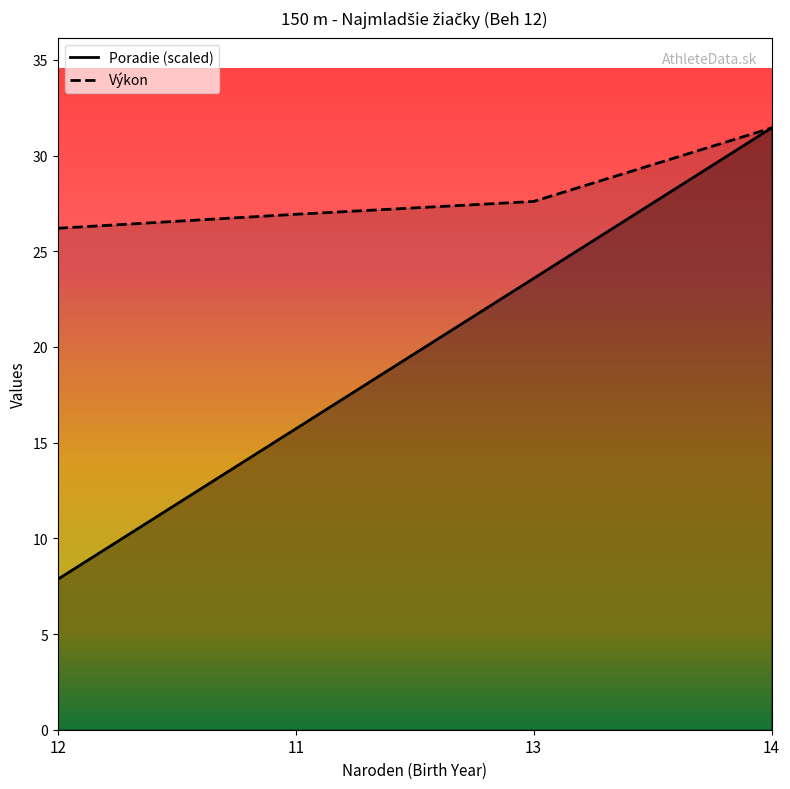

Which category has the highest value in the Poradie series?

14